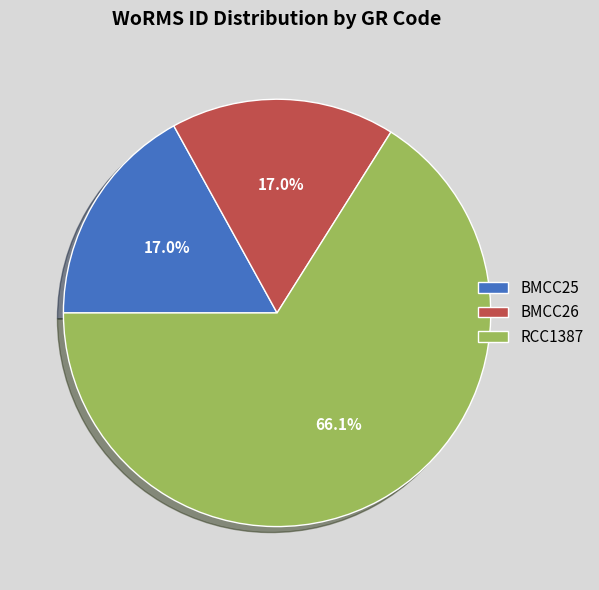

To the nearest percent, what portion does BMCC26 represent?

17%